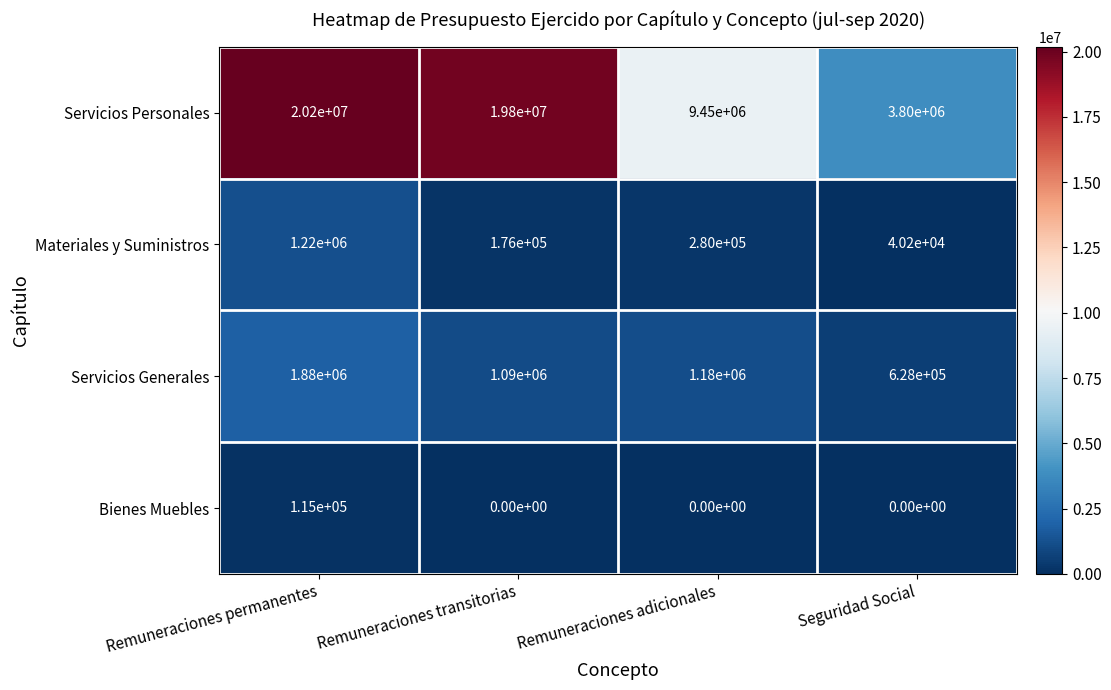

What is the lowest value of the Materiales y Suministros series?

40200